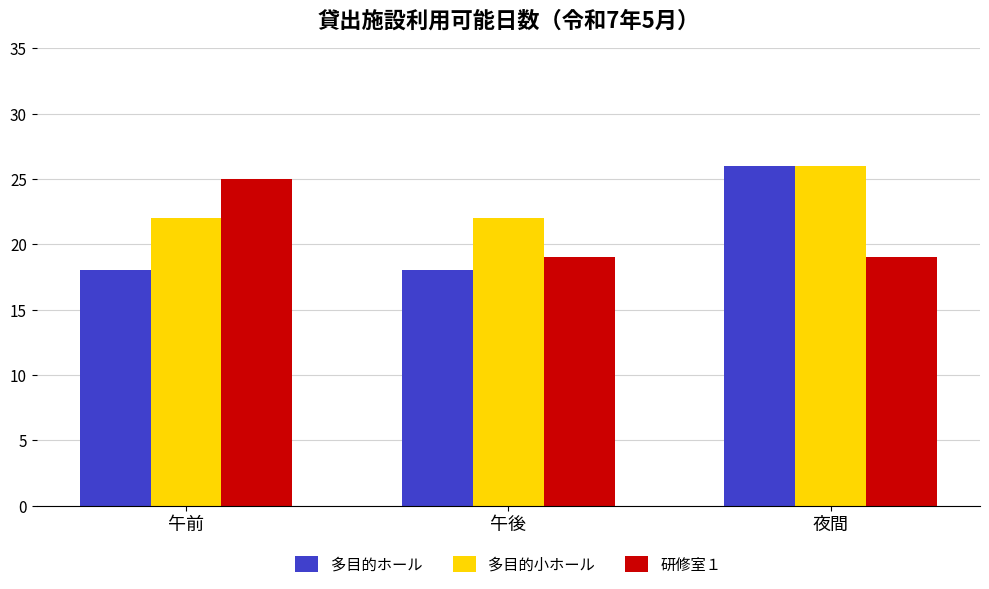

The value of 研修室１ at 夜間 is 28. True or false?

False